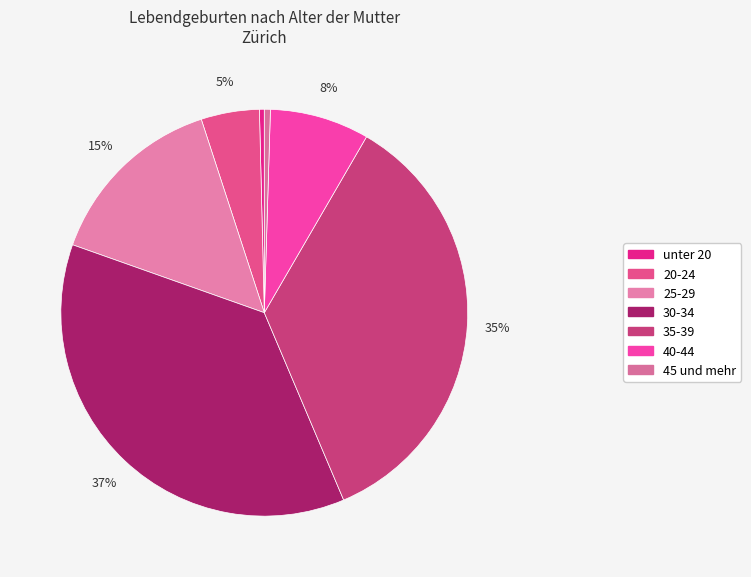

To the nearest percent, what is the difference between the largest and smallest slice percentages?

36%